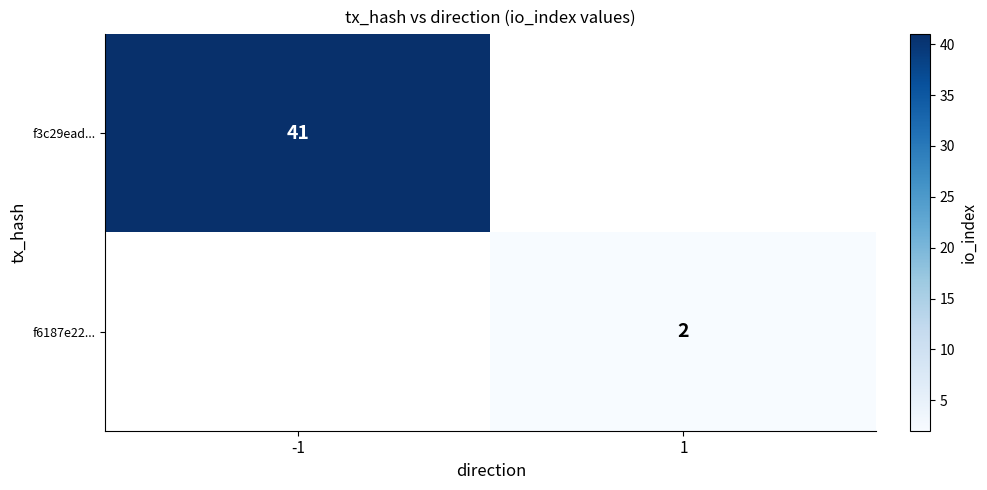

Is it true that f3c29ead... equals 41 at -1?

True